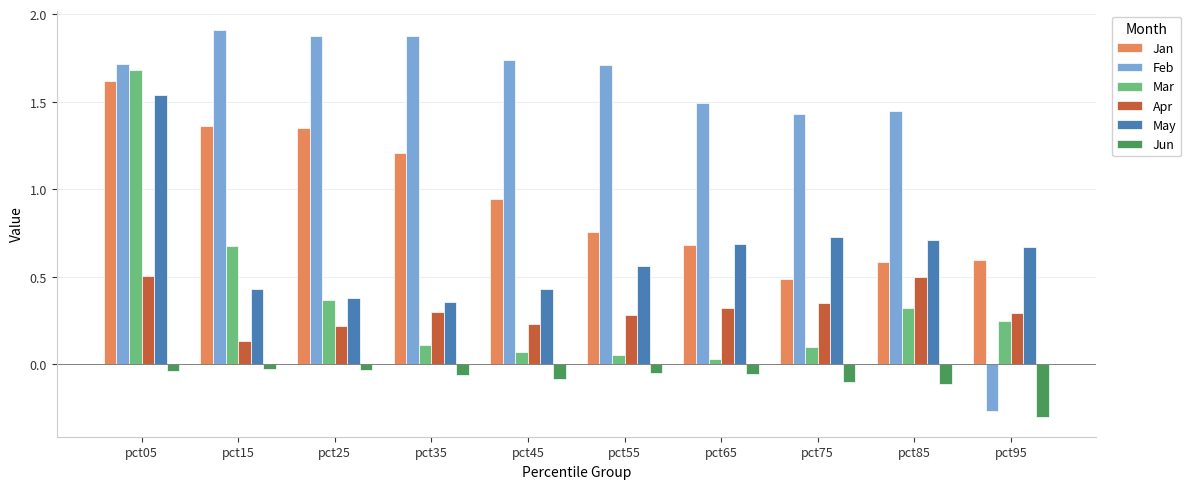

Which category has the lowest value across all series?

pct95